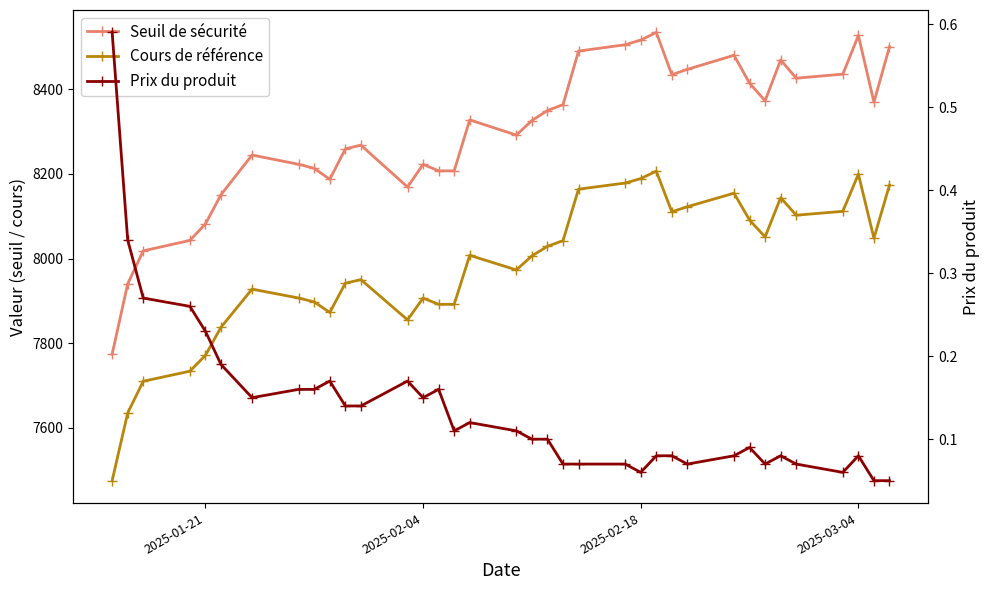

True or false: Cours de référence has more than 1 points higher than both neighbors.

True